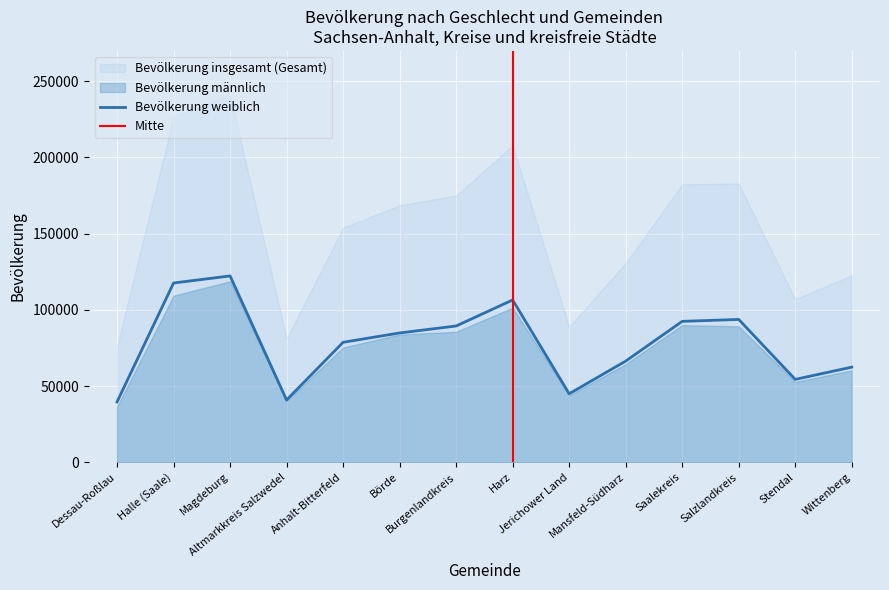

What is the difference between the highest and lowest values at Jerichower Land?

44931